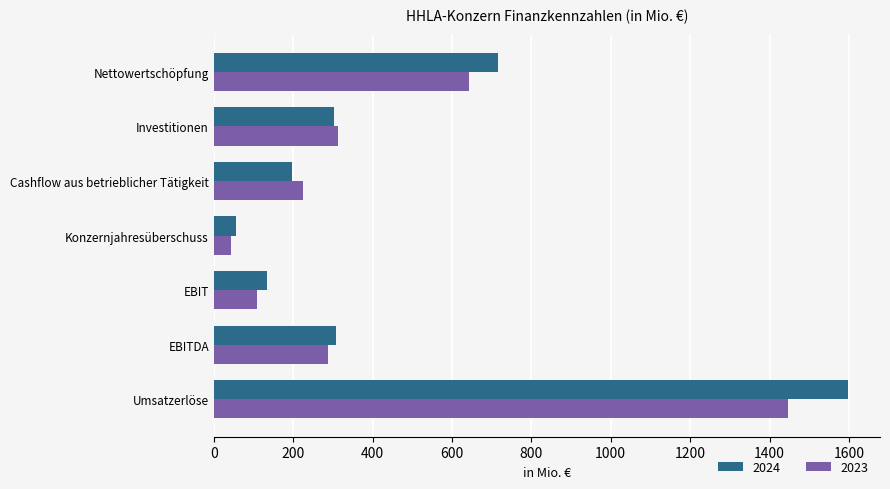

Count the number of categories in the chart.

7